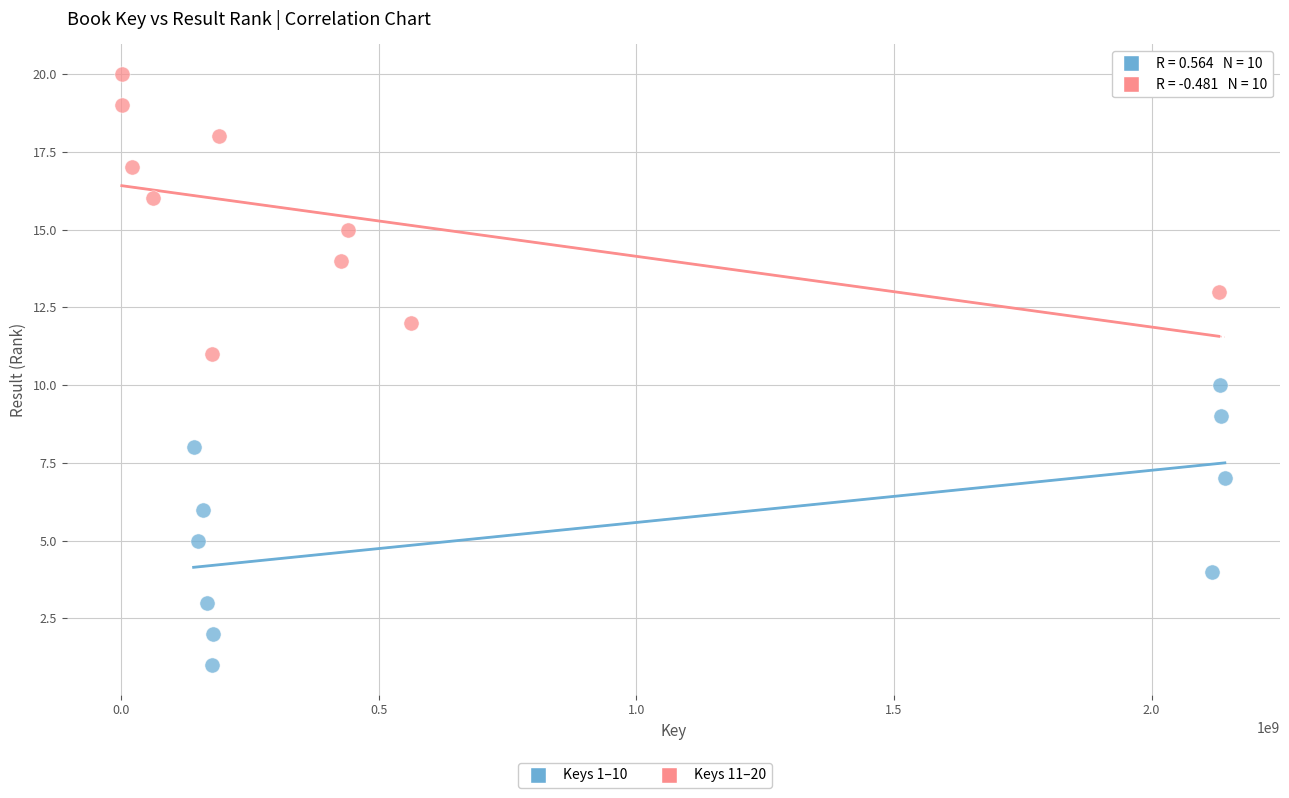

Which series contains the highest Y value?

Keys 11–20